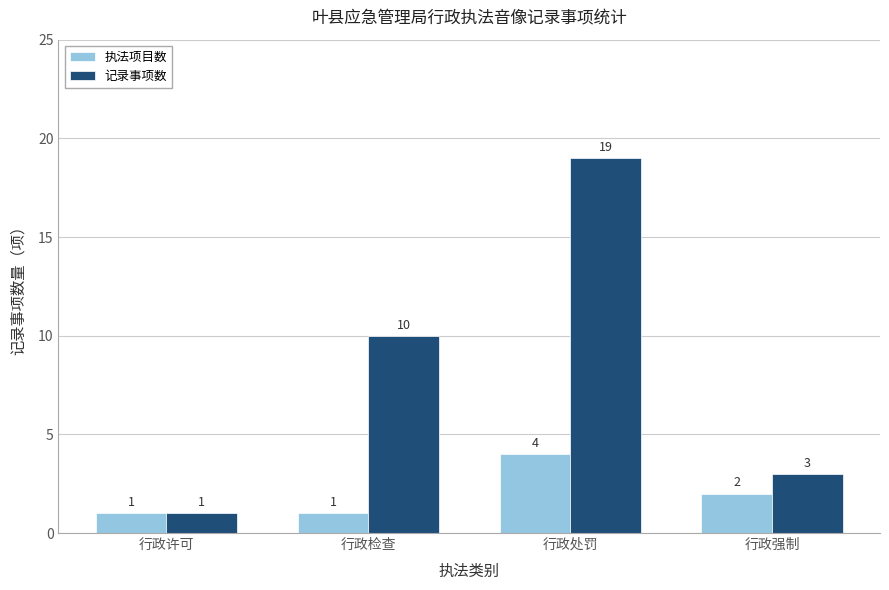

How many groups of bars are there?

4